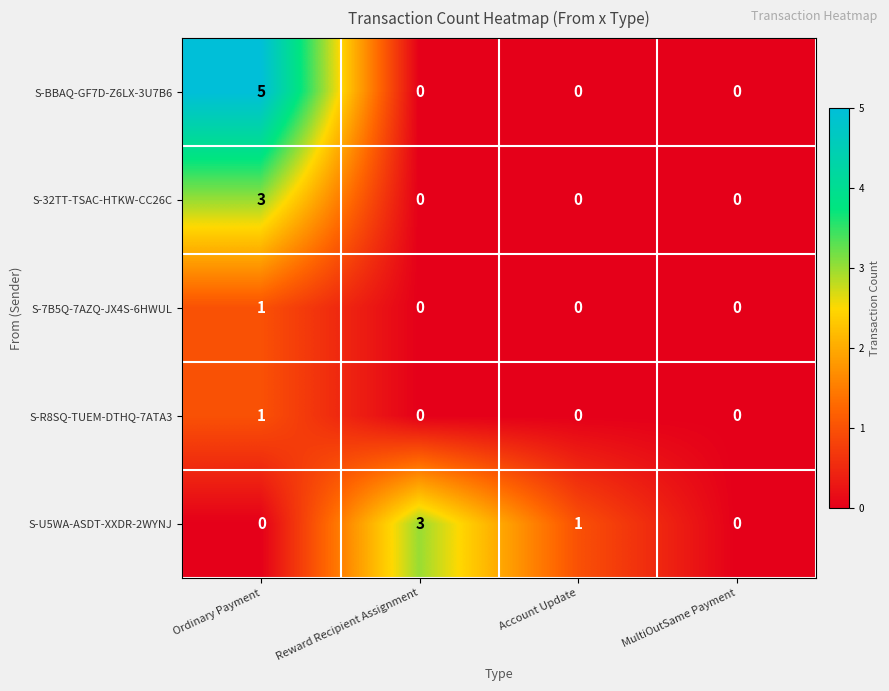

How many data points does each series have?

4